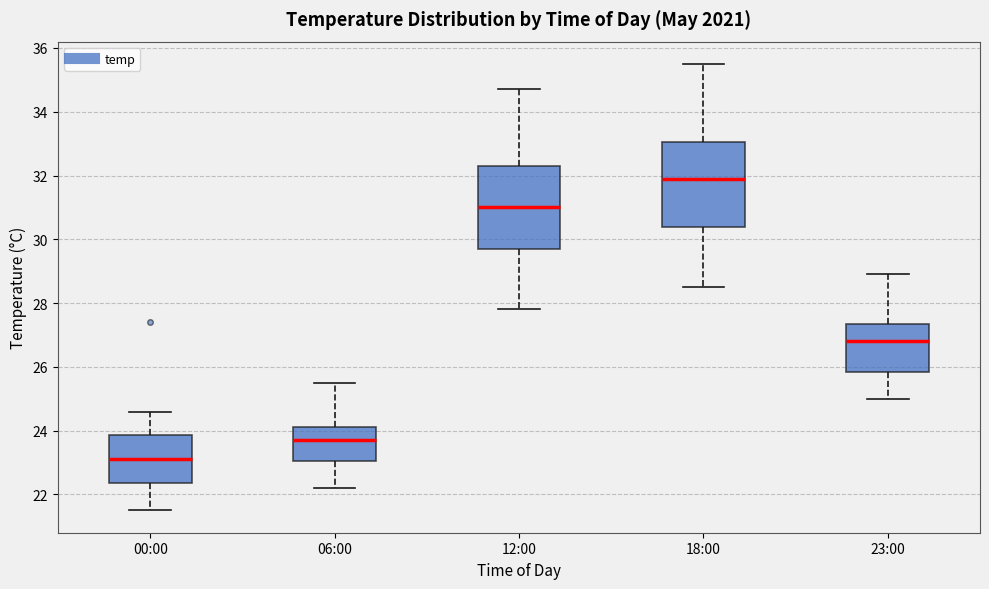

Reading left to right, read every box against the y-axis: the position of its median line, the range the box covers, and the ends of its whiskers. The values are not printed on the chart, so give them approximately, as read against the axis.

00:00: median 23.2, box 22.4 to 23.8, whiskers 21.6 to 24.6
06:00: median 23.8, box 23.0 to 24.2, whiskers 22.2 to 25.6
12:00: median 31.0, box 29.8 to 32.4, whiskers 27.8 to 34.8
18:00: median 32.0, box 30.4 to 33.0, whiskers 28.6 to 35.6
23:00: median 26.8, box 25.8 to 27.4, whiskers 25.0 to 29.0